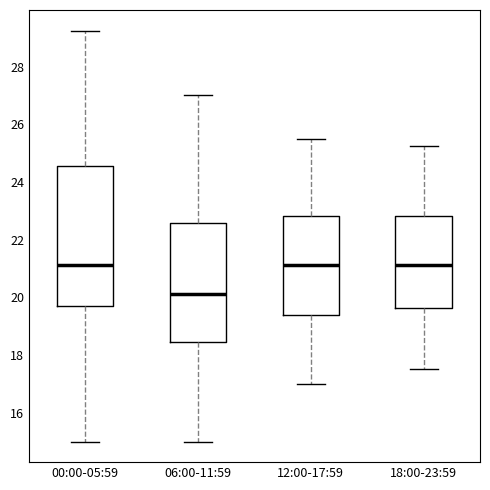

Where is the lower edge of the box for 06:00-11:59 on the y-axis? The values are not printed on the chart, so give them approximately, as read against the axis.

18.4